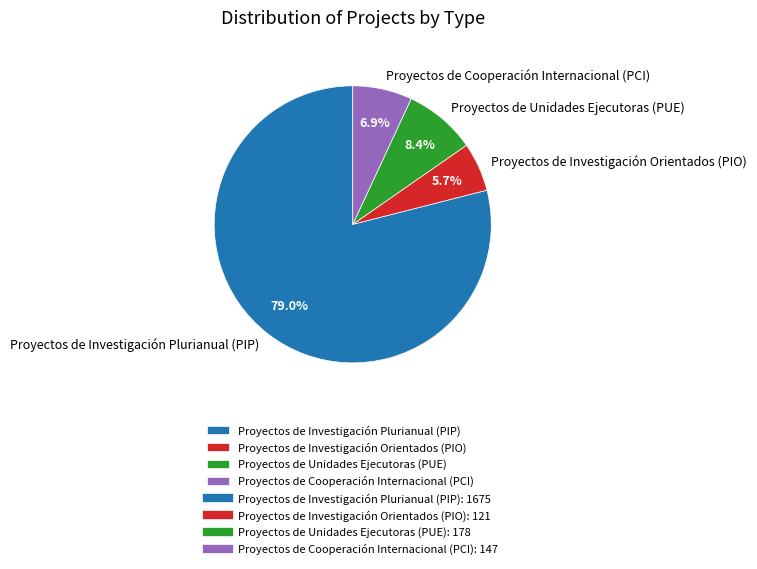

How many segments does this pie chart have?

4